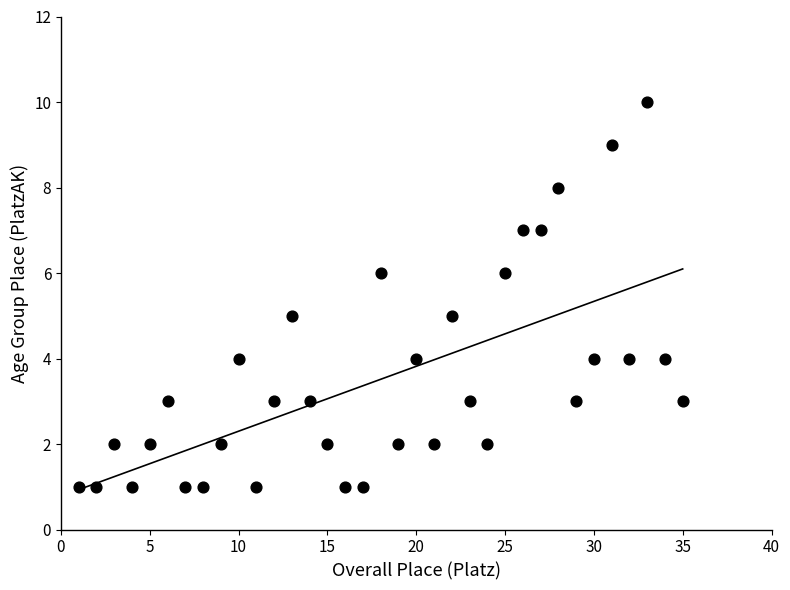

What is the range of X values (max minus min)?

34